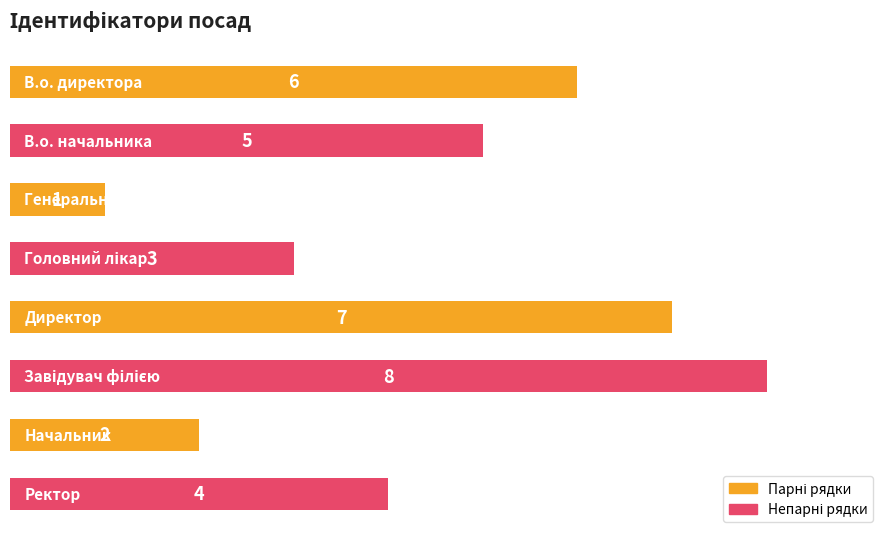

What is the maximum value shown in the chart?

8